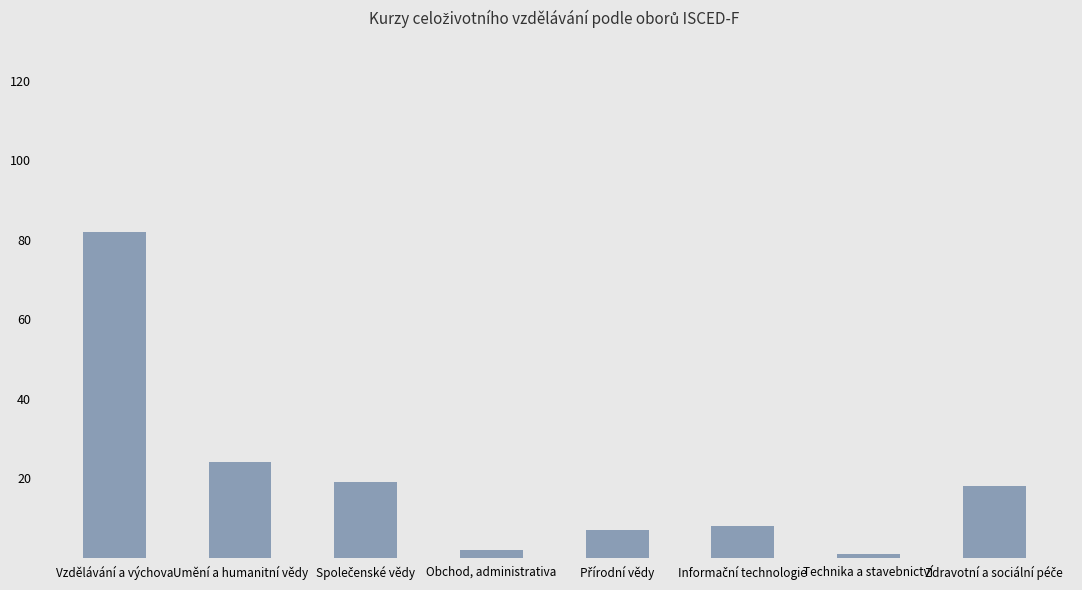

Are the bars grouped side by side (vs. stacked)?

No